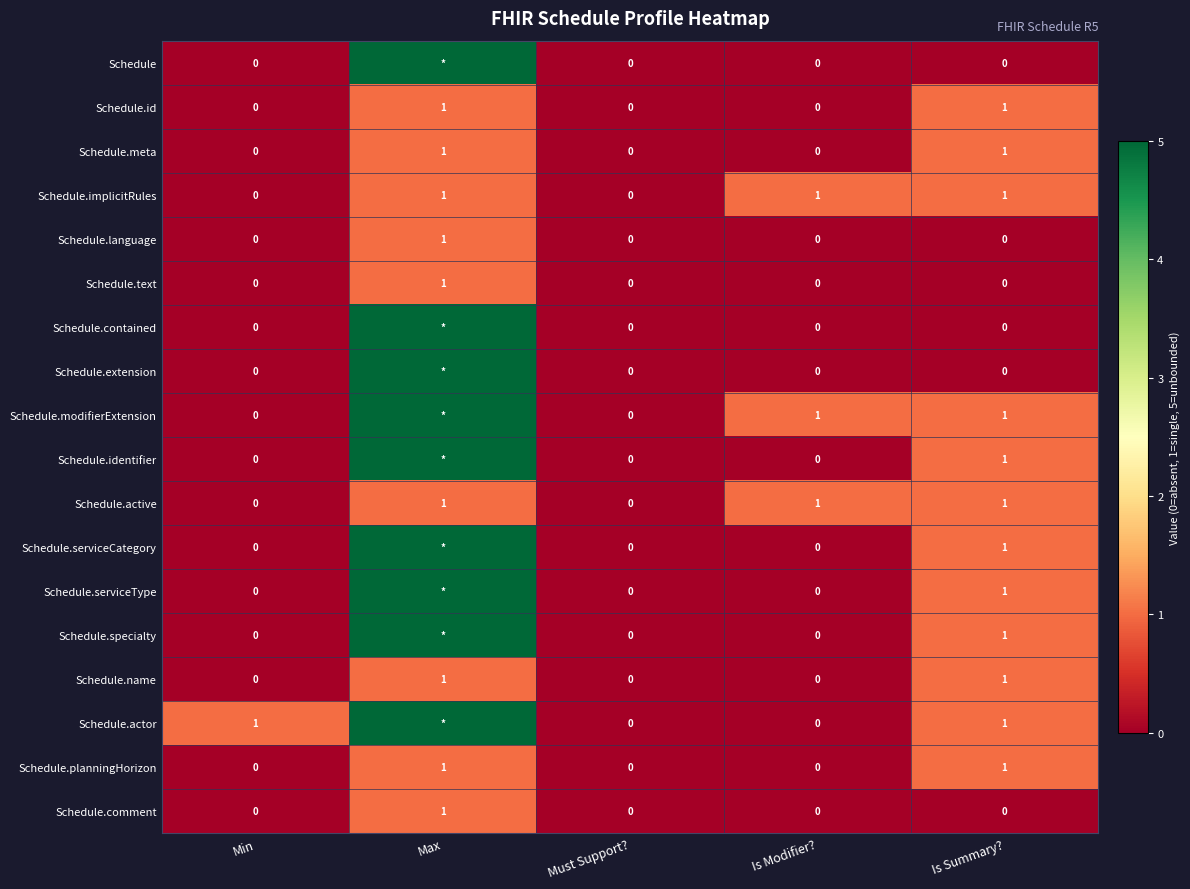

What is the difference between the maximum and minimum values in the Schedule.name series?

1